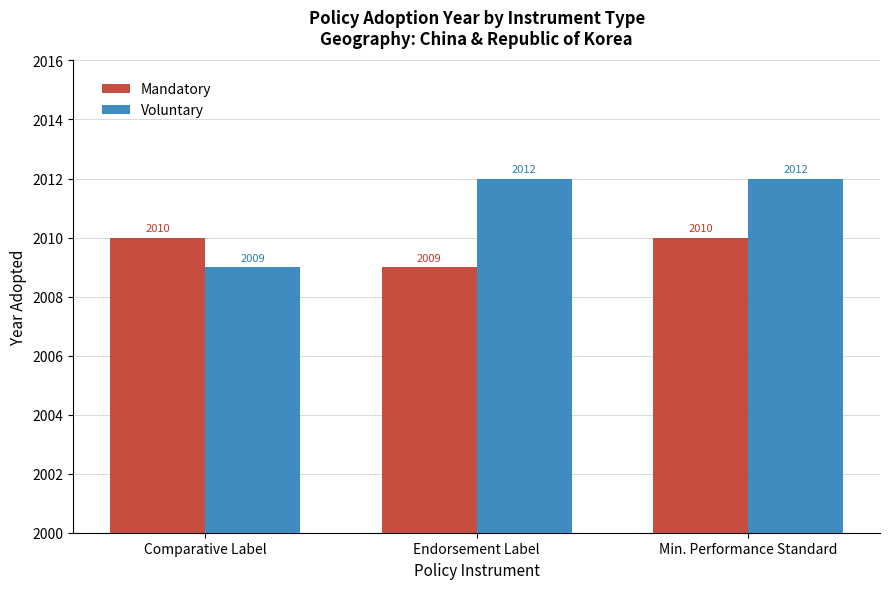

Reading left to right, transcribe all the data shown in this chart.

Mandatory: 2010	2009	2010
Voluntary: 2009	2012	2012